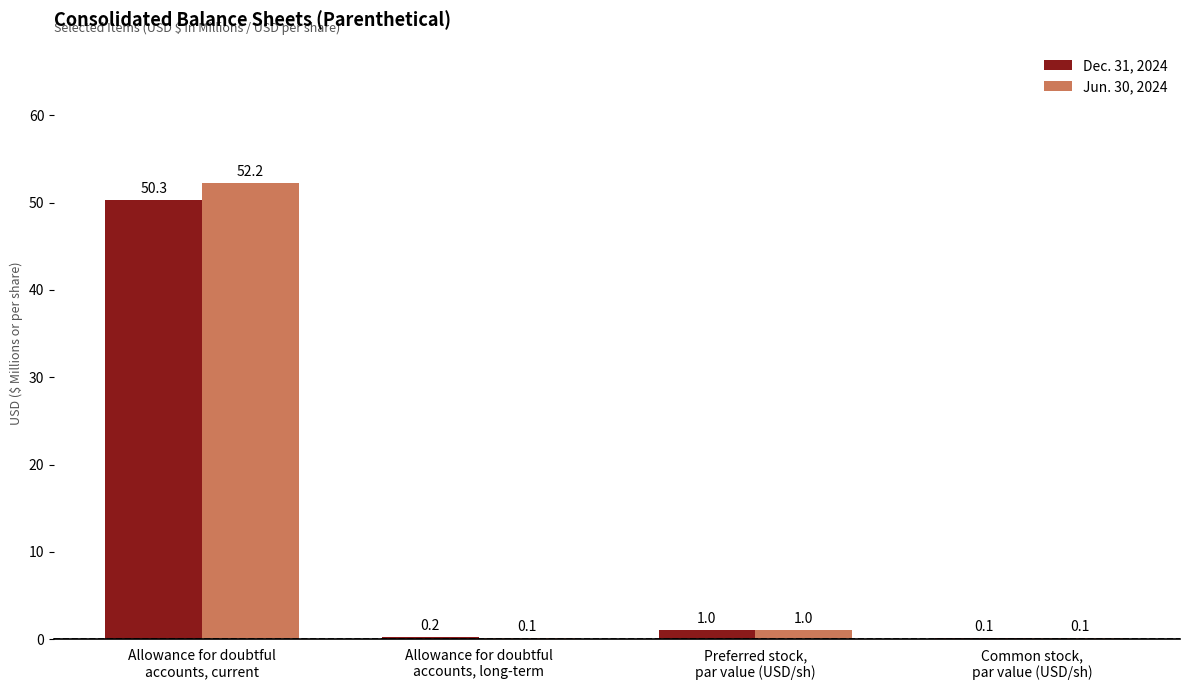

What is the approximate value of Dec. 31, 2024 at Preferred stock,
par value (USD/sh)?

1.0